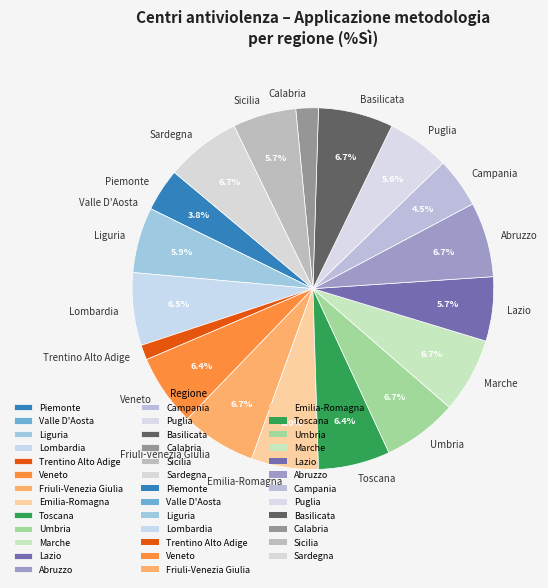

What is the ratio of the value at Lombardia to the value at Basilicata?

1.0